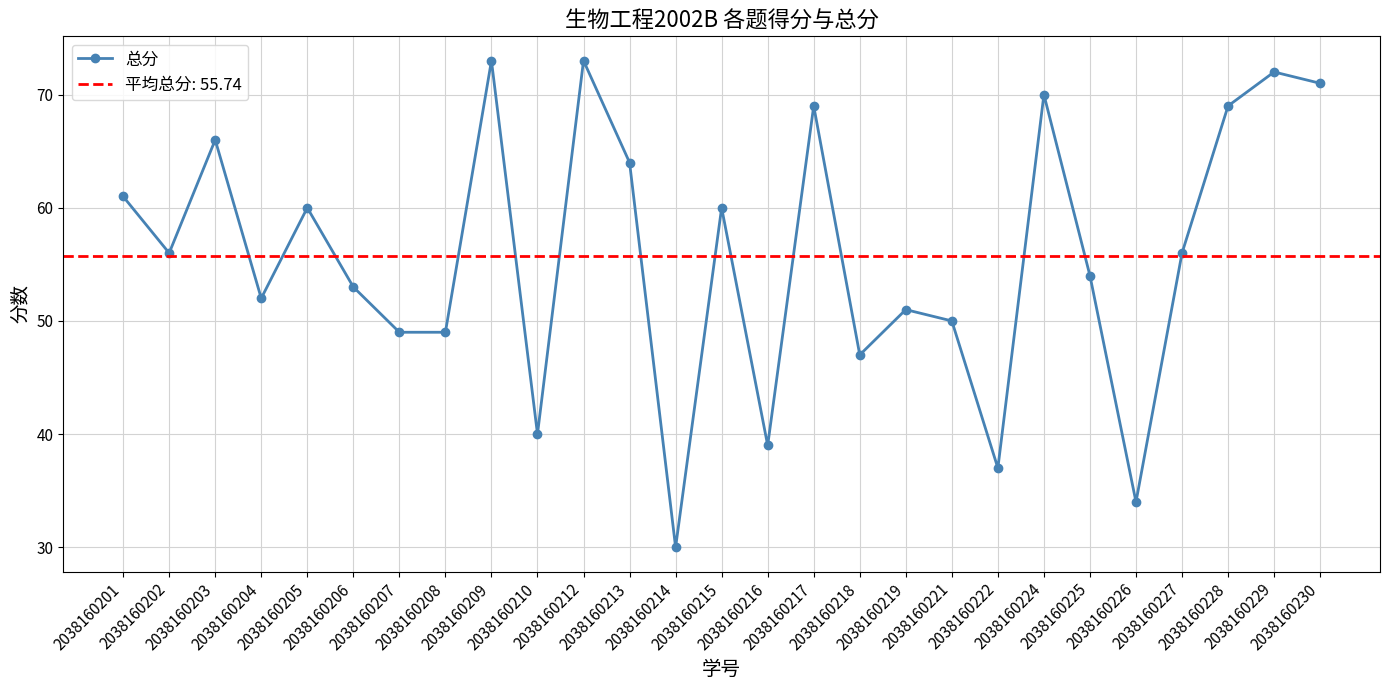

What is the average value?

56